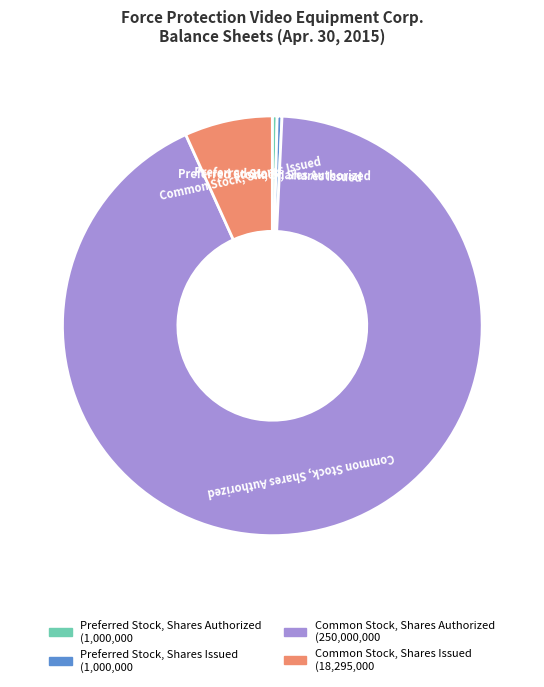

Is it true that Preferred Stock, Shares Issued is 0% of the pie?

True